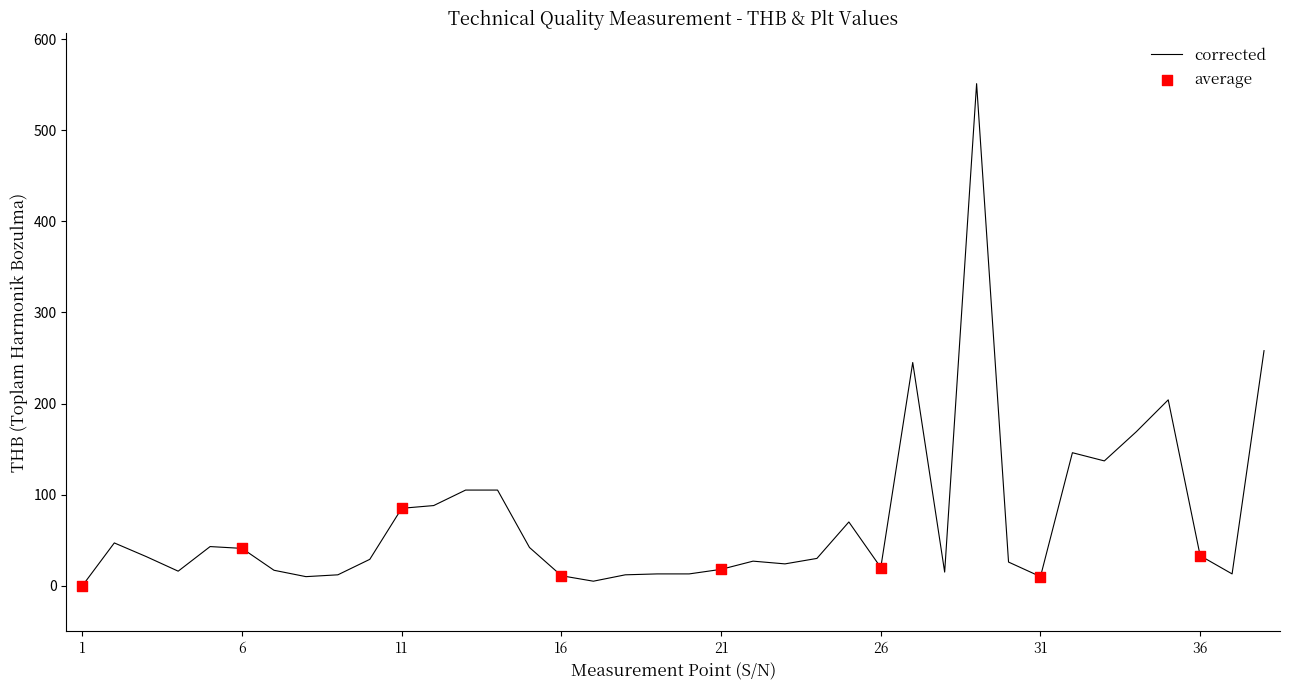

What is the greatest value displayed?

551